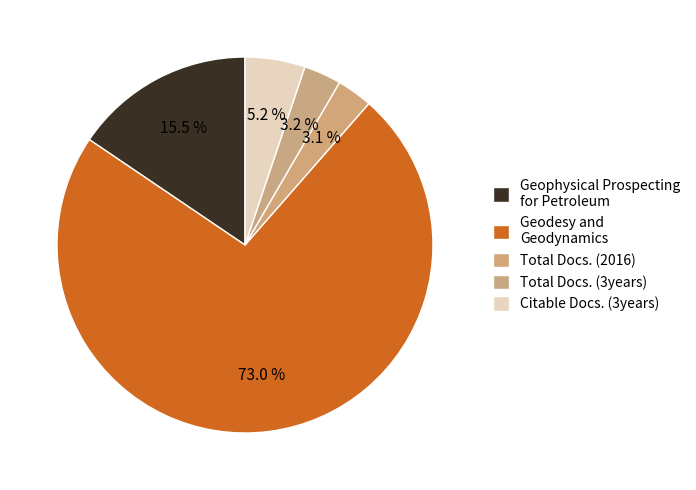

How many segments does this pie chart have?

5